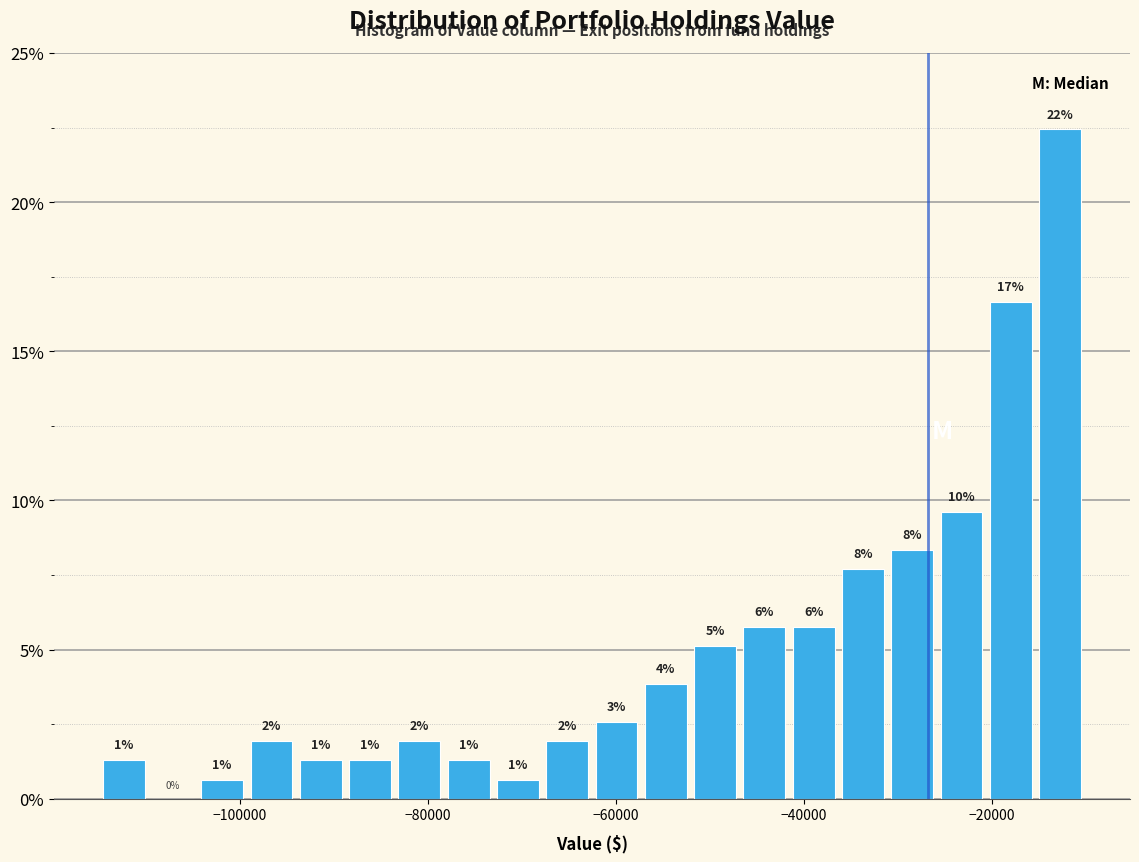

Read against the x-axis, roughly where is the centre of the tallest bar?

-12000